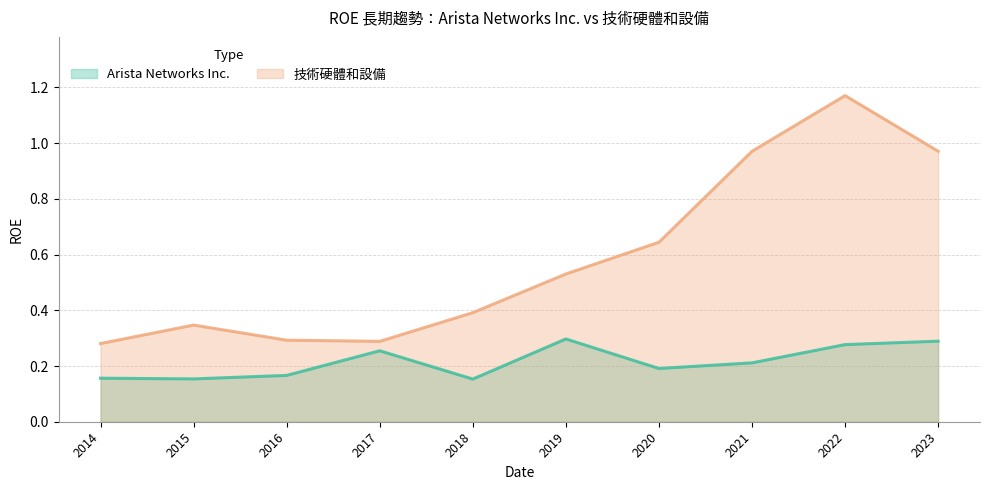

How many interior local valleys does the 技術硬體和設備 series have?

1